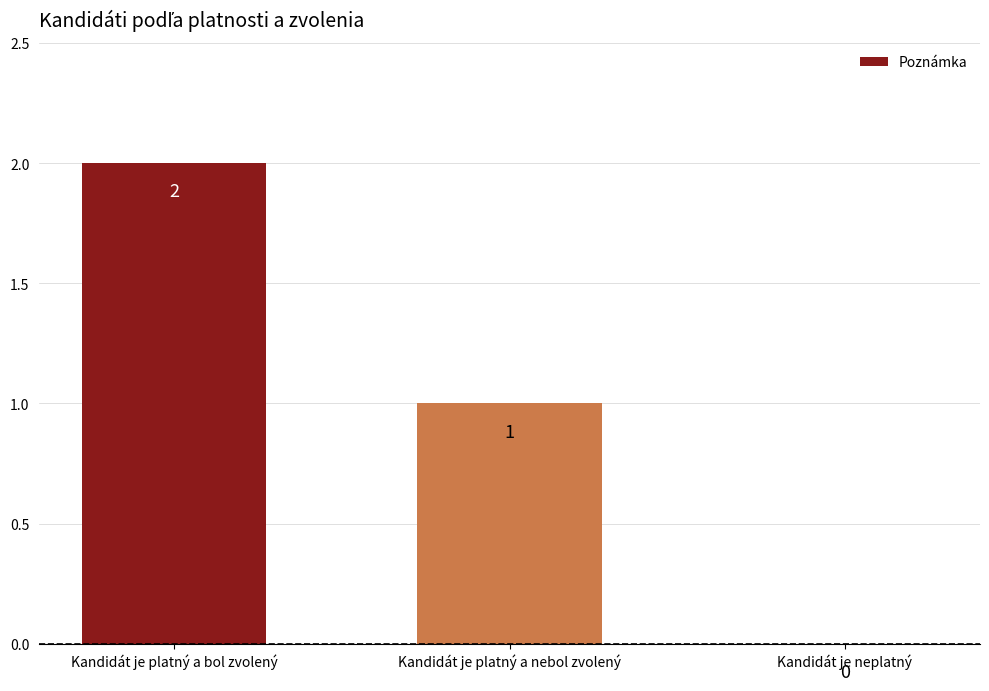

Reading left to right, list all the values displayed in this chart.

Kandidát je platný a bol zvolený=2	Kandidát je platný a nebol zvolený=1	Kandidát je neplatný=0